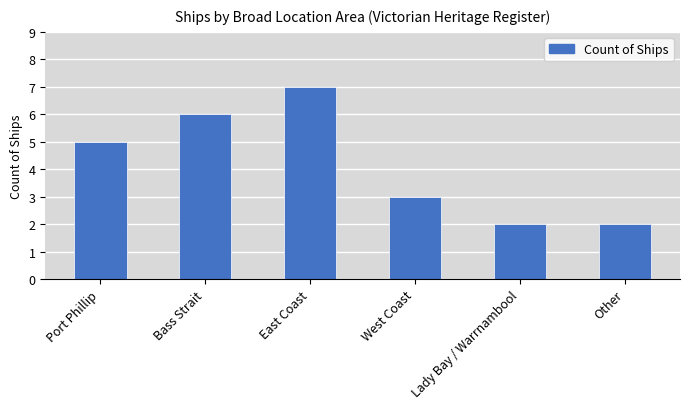

Reading left to right, list all the values displayed in this chart.

5	6	7	3	2	2